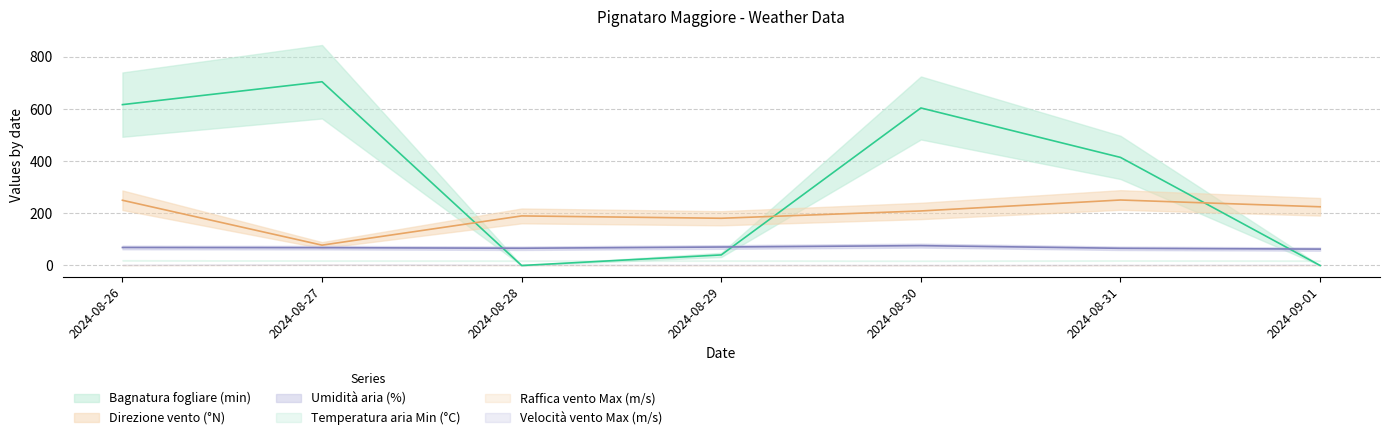

True or false: Umidità aria (%) has more than 2 interior local peaks.

False